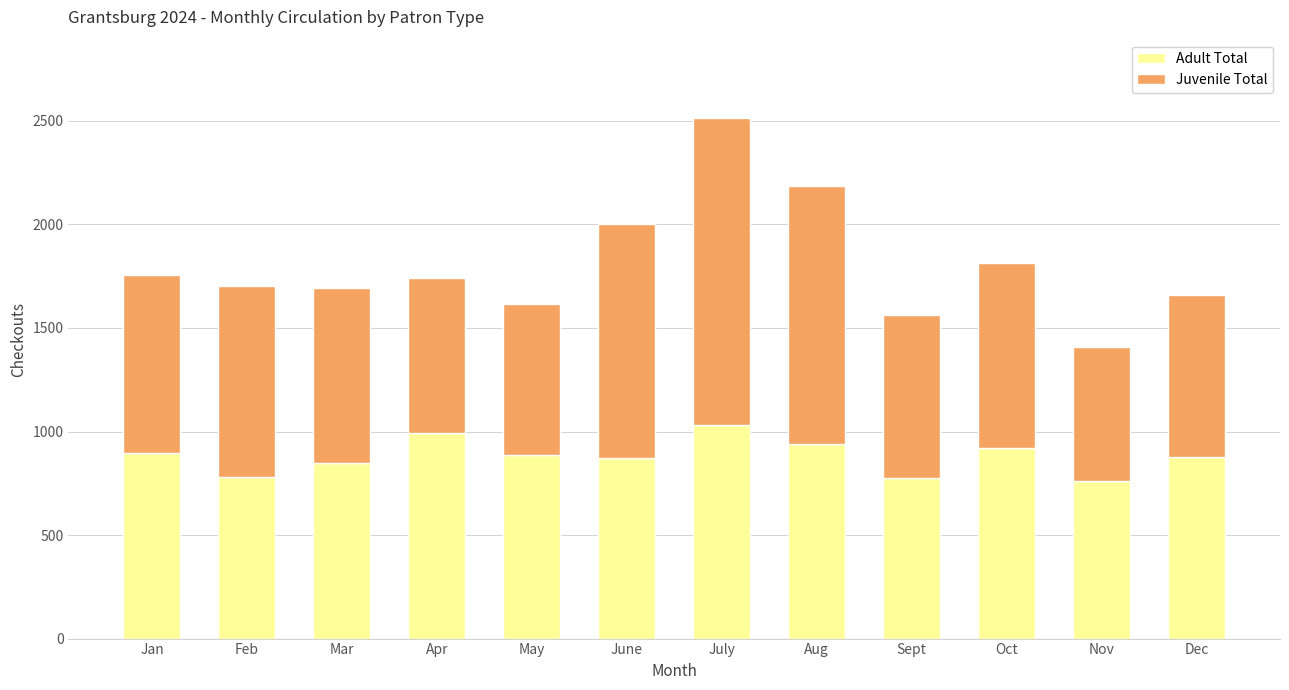

Read the Adult Total value at June, to the nearest 50.

850